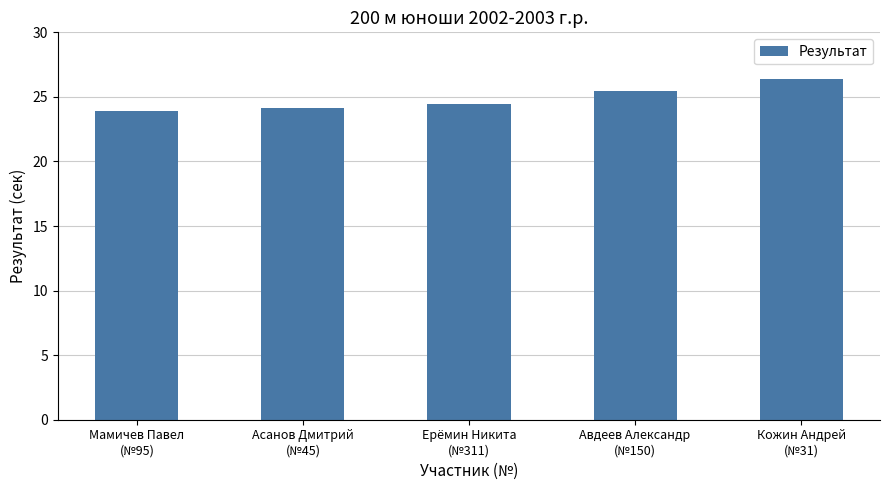

List the labels in order of value, largest first.

Кожин Андрей
(№31), Авдеев Александр
(№150), Ерёмин Никита
(№311), Асанов Дмитрий
(№45), Мамичев Павел
(№95)